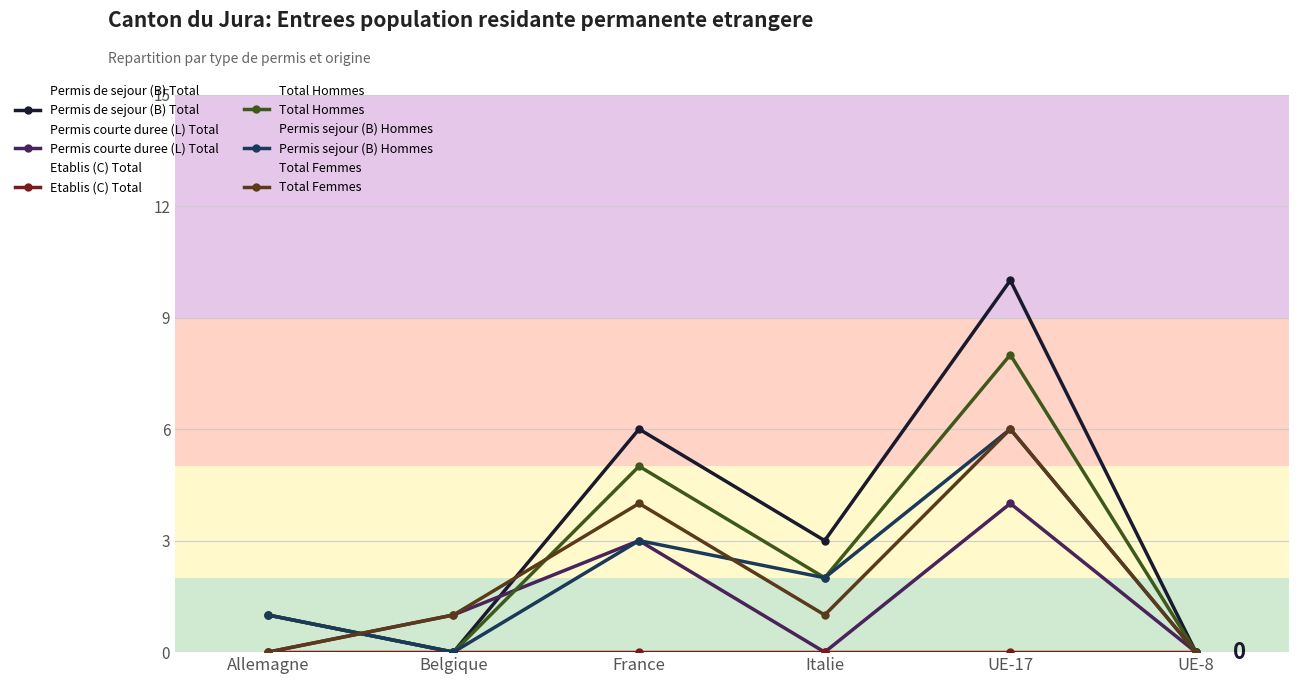

In Permis sejour (B) Hommes, how many points are higher than both neighbors (excluding endpoints)?

2